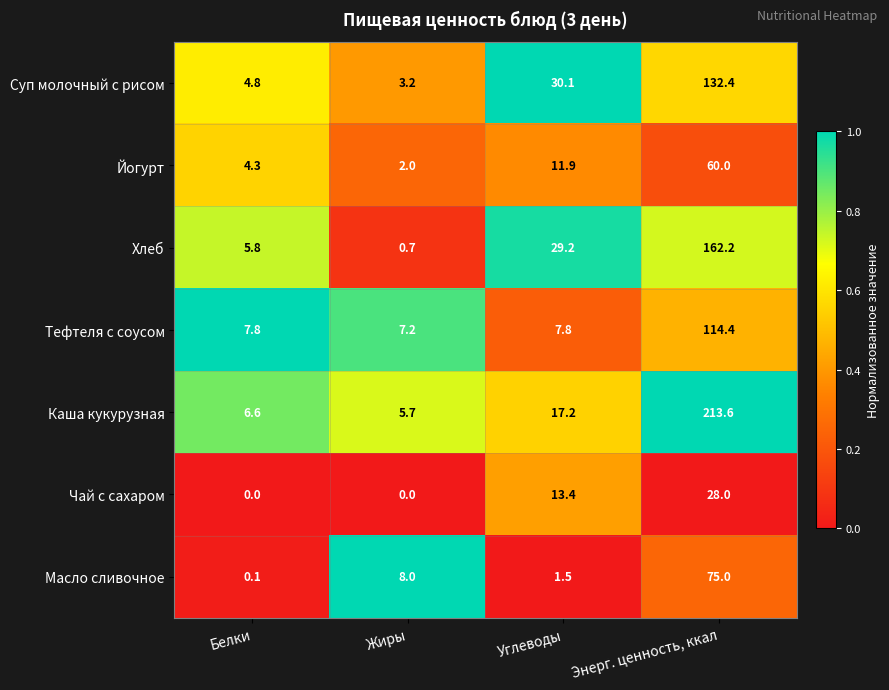

Rank the series at Углеводы from highest to lowest value.

Суп молочный с рисом, Хлеб, Каша кукурузная, Чай с сахаром, Йогурт, Тефтеля с соусом, Масло сливочное